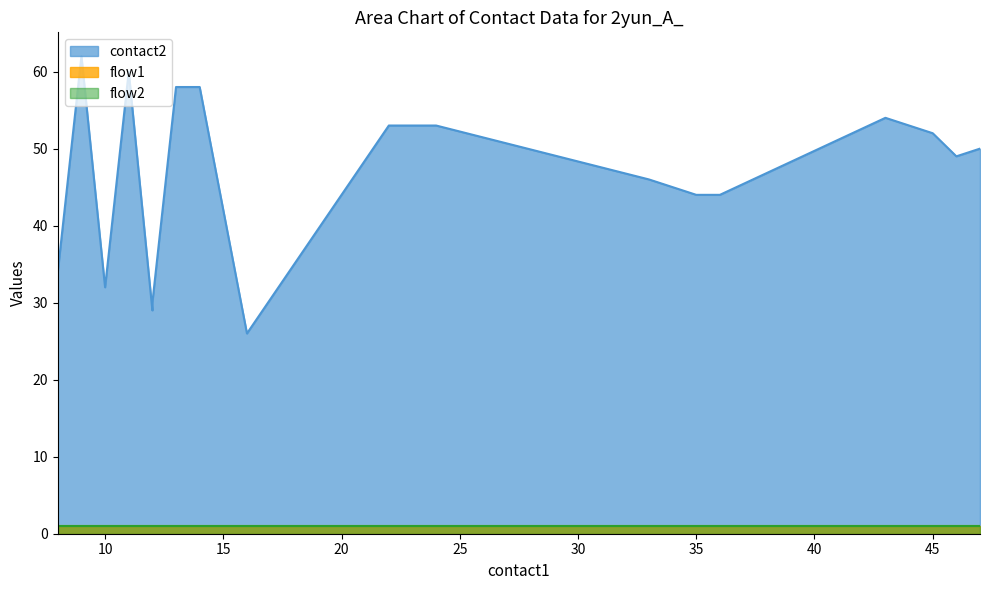

True or false: flow1 and contact2 intersect in this chart.

False